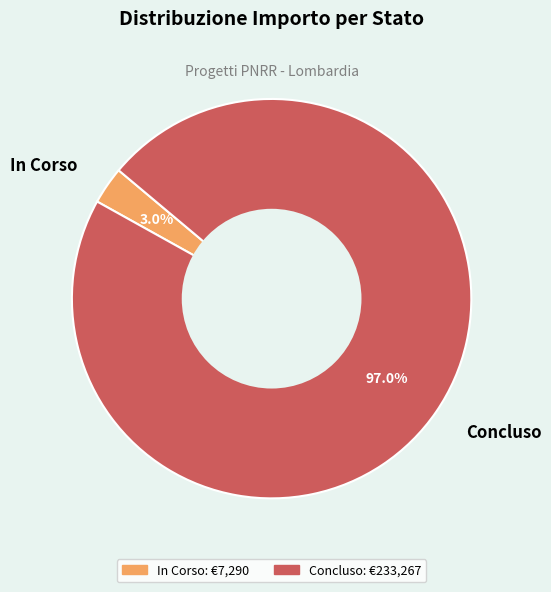

How much of the chart is everything except Concluso?

3.0%